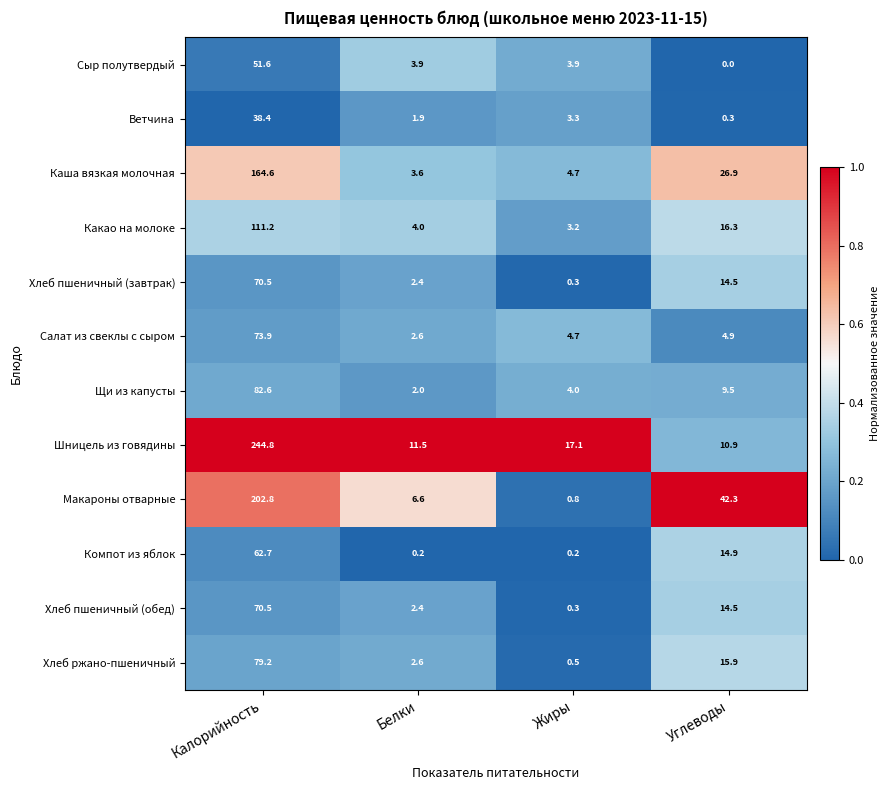

The value of Хлеб ржано-пшеничный at Калорийность is 106.1. True or false?

False